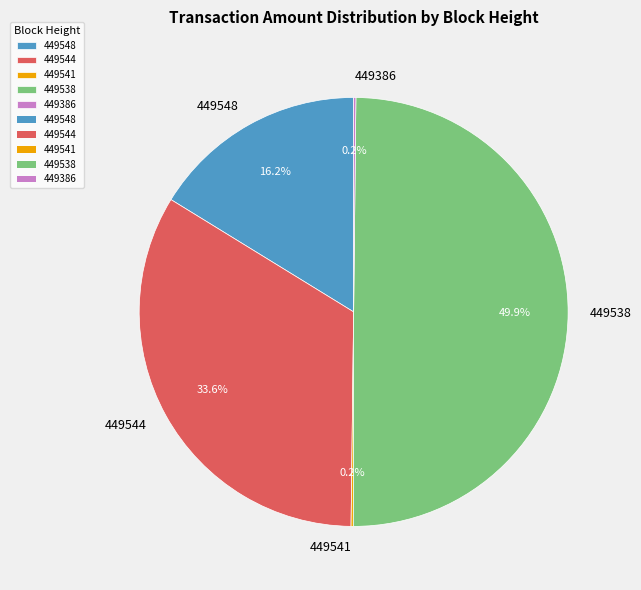

What is the largest slice in the pie chart?

449538